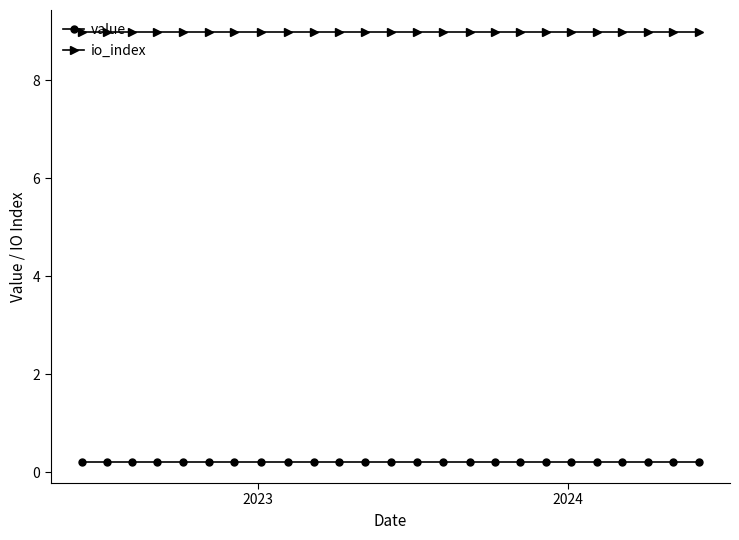

True or false: io_index and value intersect in this chart.

False